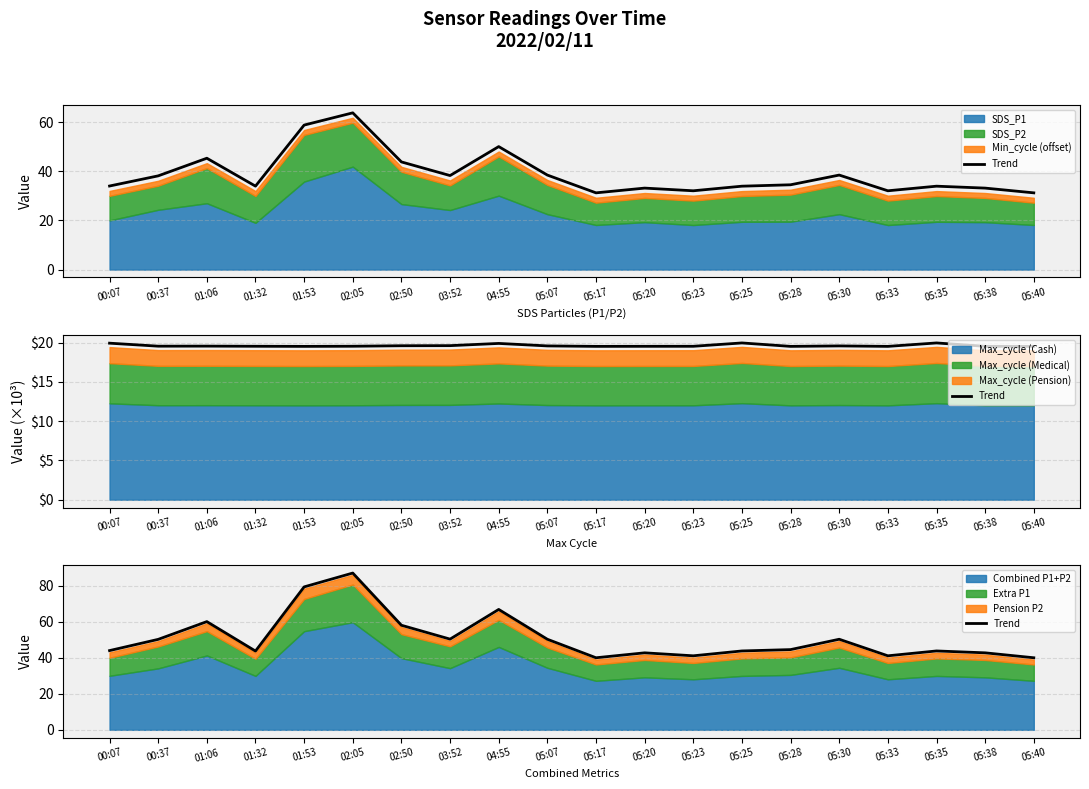

What is the label of the 14th point from the right?

02:50